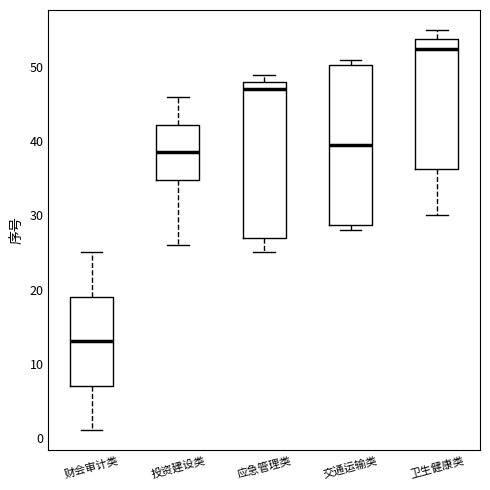

Reading left to right, read every box against the y-axis: the position of its median line, the range the box covers, and the ends of its whiskers. The values are not printed on the chart, so give them approximately, as read against the axis.

财会审计类: median 13, box 7 to 19, whiskers 1 to 25
投资建设类: median 39, box 35 to 42, whiskers 26 to 46
应急管理类: median 47, box 27 to 48, whiskers 25 to 49
交通运输类: median 40, box 29 to 50, whiskers 28 to 51
卫生健康类: median 53, box 36 to 54, whiskers 30 to 55